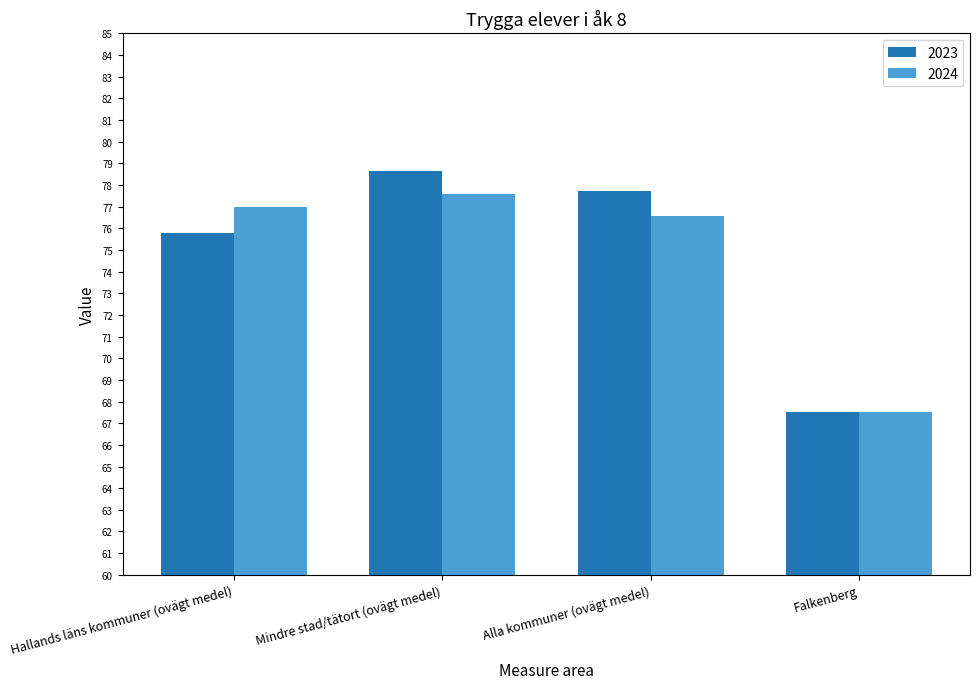

What is the difference between the second highest and minimum values in the 2024 series?

9.5